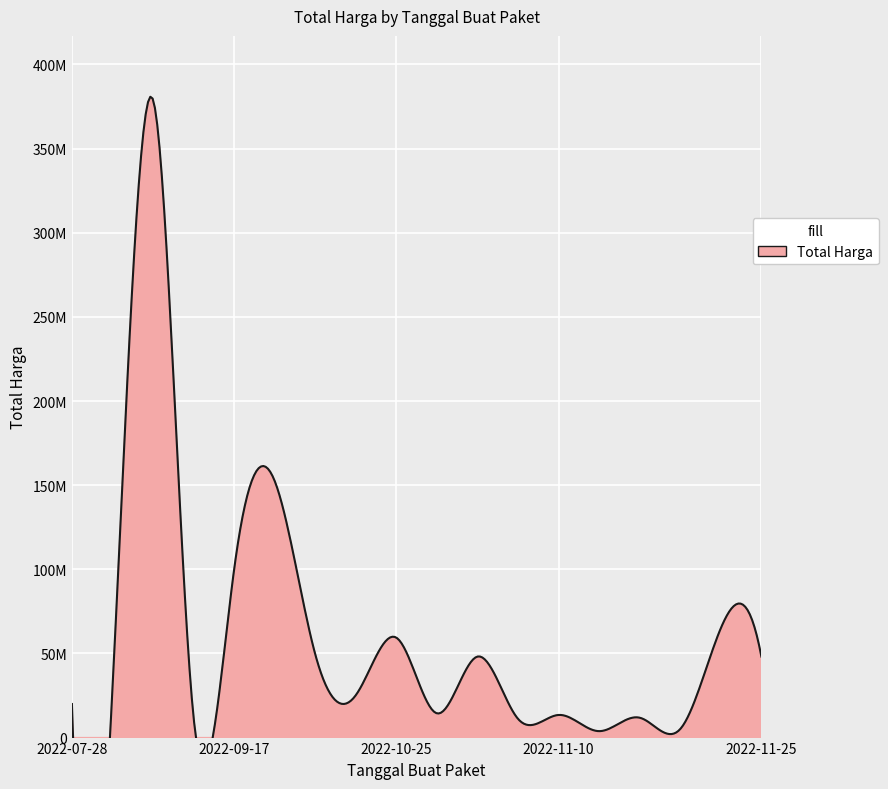

What is the change in value from 2022-11-09 to 2022-11-22?

+53900000